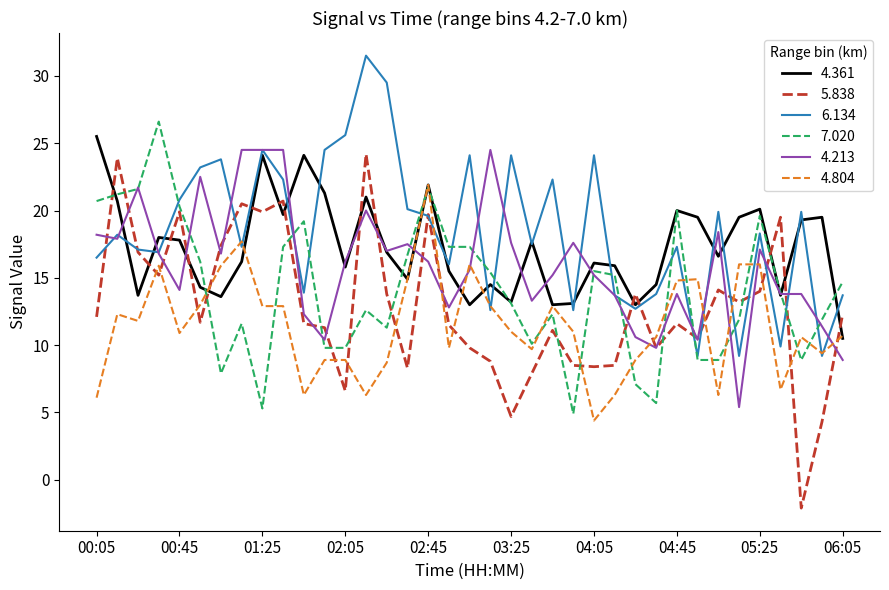

What is the highest value of the 7.020 series?

26.6